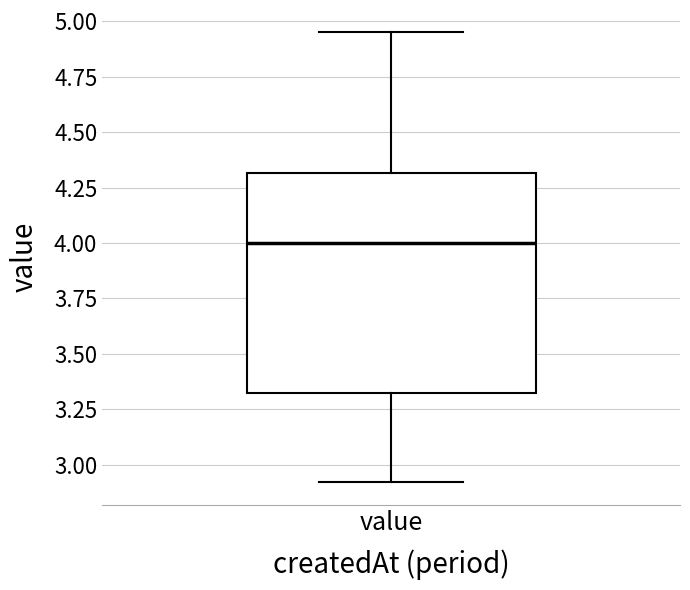

Read this box plot against the y-axis: the position of the median line, the range covered by the box, and the ends of both whiskers. The values are not printed on the chart, so give them approximately, as read against the axis.

median 4.00, box 3.30 to 4.30, whiskers 2.90 to 4.95